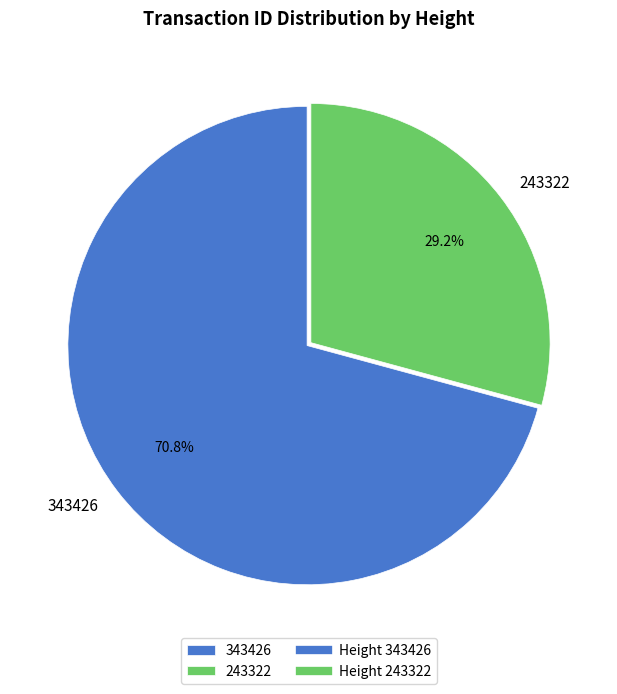

Is 343426 the majority of the pie?

Yes